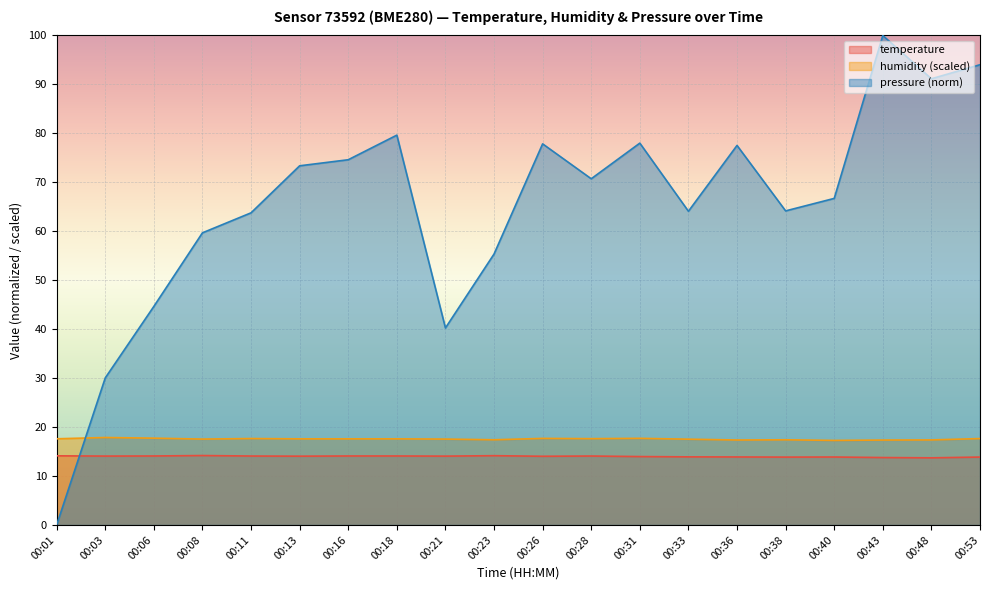

Reading left to right, transcribe all the data shown in this chart.

temperature: 00:01=14.1	00:03=14.1	00:06=14.1	00:08=14.2	00:11=14.1	00:13=14.1	00:16=14.1	00:18=14.1	00:21=14.1	00:23=14.2	00:26=14.0	00:28=14.1	00:31=14.0	00:33=13.9	00:36=13.9	00:38=13.9	00:40=13.9	00:43=13.8	00:48=13.7	00:53=13.9
humidity: 00:01=17.6	00:03=17.9	00:06=17.7	00:08=17.5	00:11=17.7	00:13=17.6	00:16=17.6	00:18=17.6	00:21=17.5	00:23=17.4	00:26=17.7	00:28=17.6	00:31=17.7	00:33=17.5	00:36=17.4	00:38=17.4	00:40=17.3	00:43=17.3	00:48=17.4	00:53=17.6
pressure_norm: 00:01=0.0	00:03=30.0	00:06=44.7	00:08=59.7	00:11=63.8	00:13=73.4	00:16=74.6	00:18=79.6	00:21=40.2	00:23=55.3	00:26=77.9	00:28=70.7	00:31=78.0	00:33=64.1	00:36=77.5	00:38=64.2	00:40=66.7	00:43=100.0	00:48=91.2	00:53=94.0